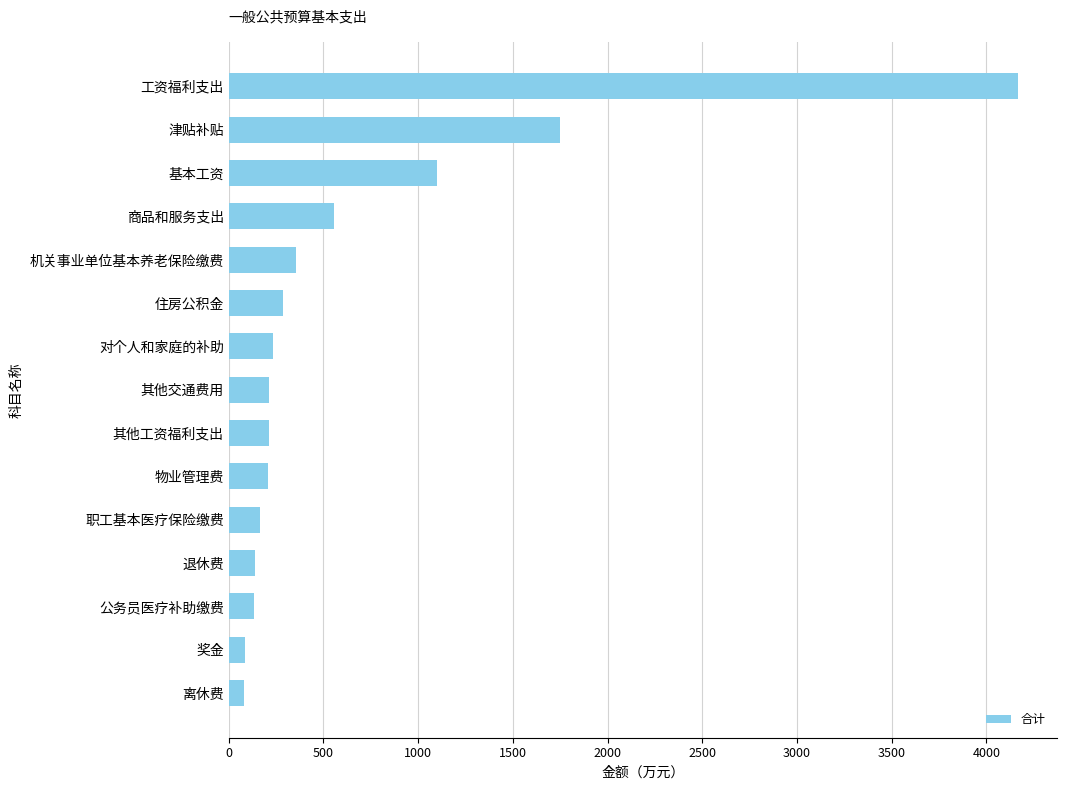

The value at 基本工资 is 385.7. True or false?

False